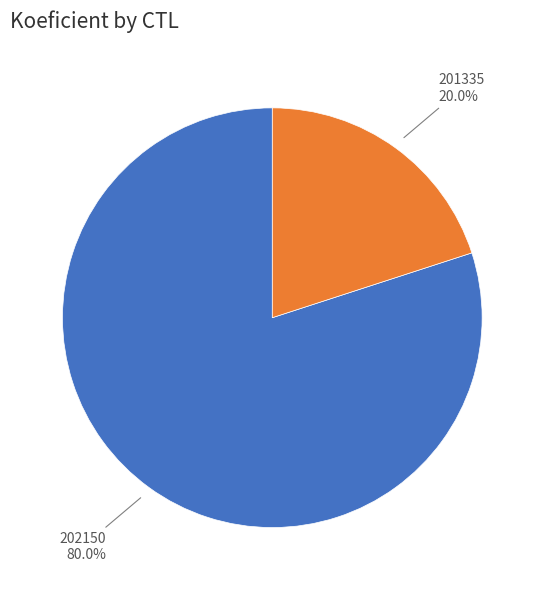

How many segments does this pie chart have?

2